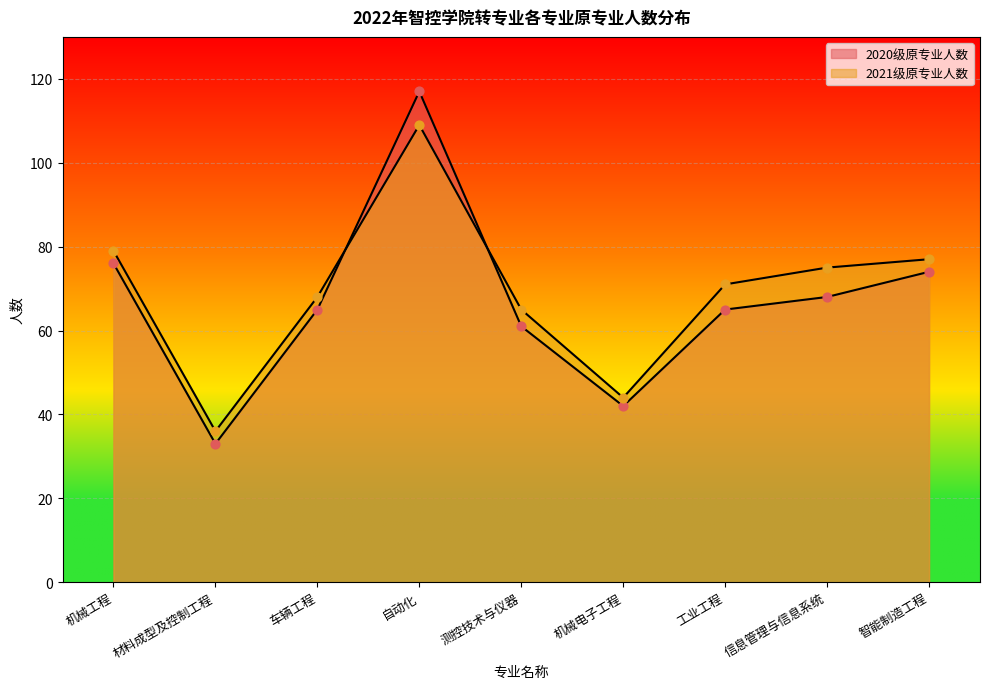

What is the total value across all series at 机械电子工程?

86